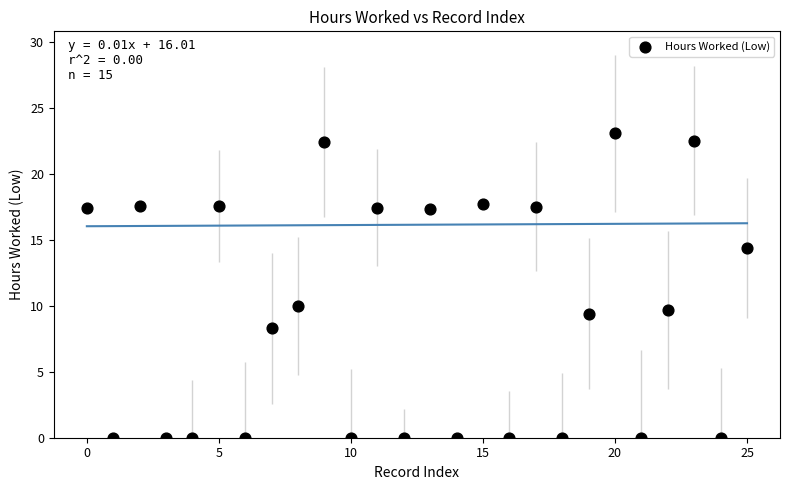

What is the range of Y values (max minus min)?

23.0